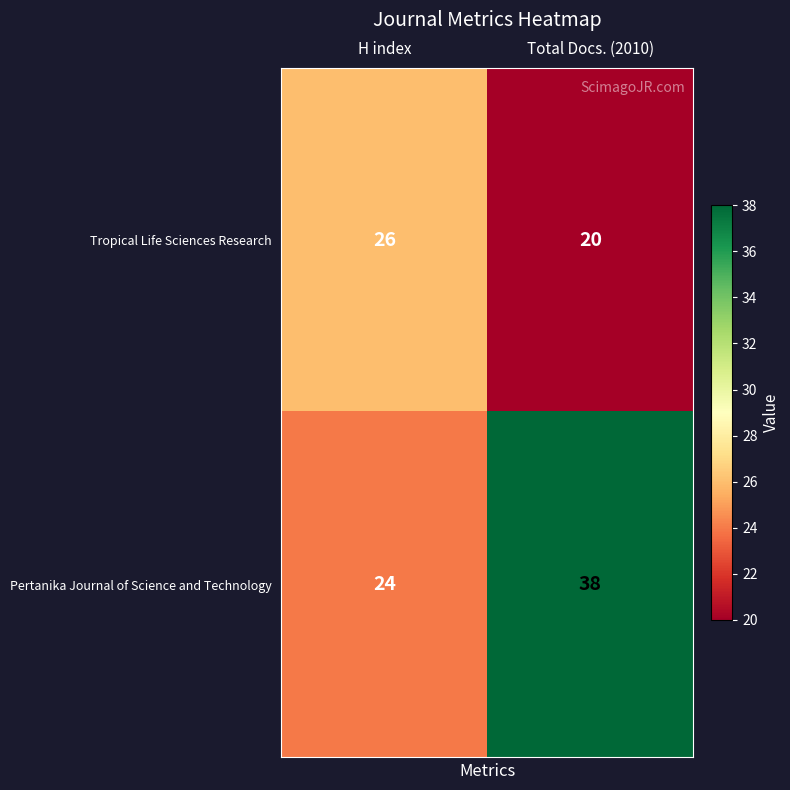

Which category has the lowest value across all series?

Total Docs. (2010)